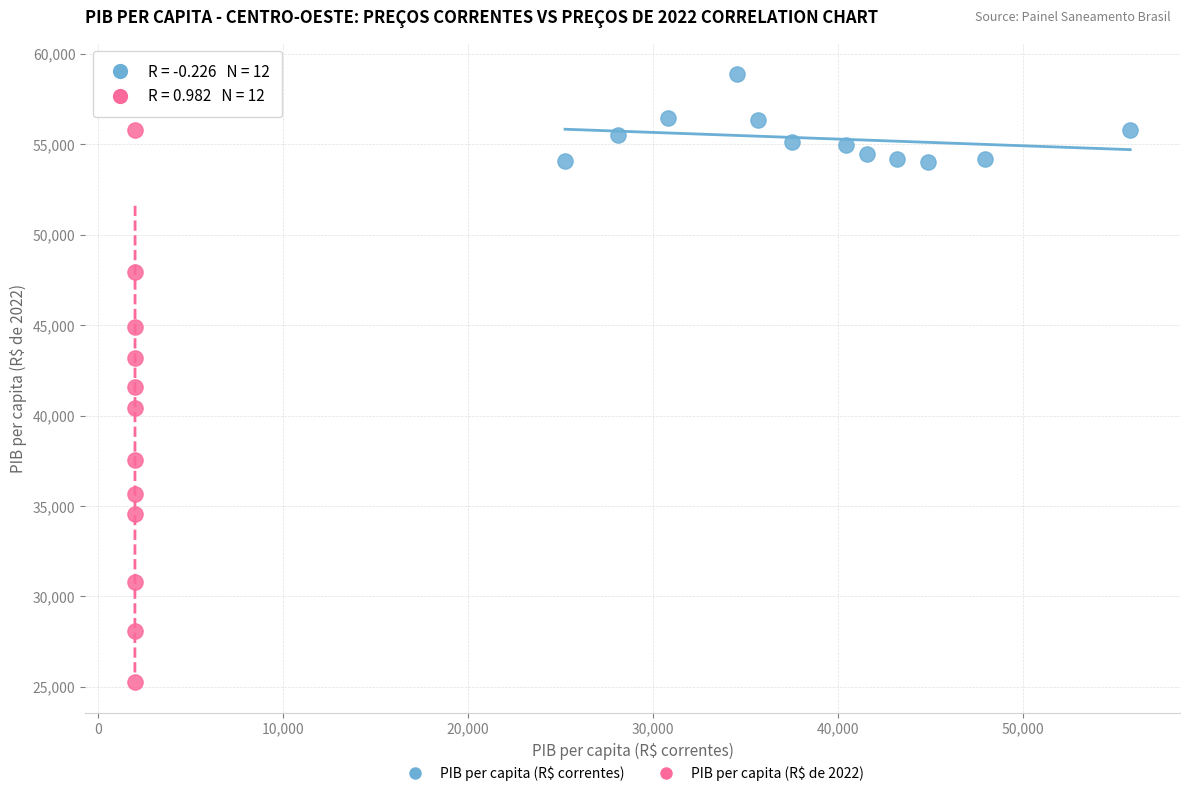

Which series reaches the maximum Y coordinate?

PIB per capita (R$ correntes)